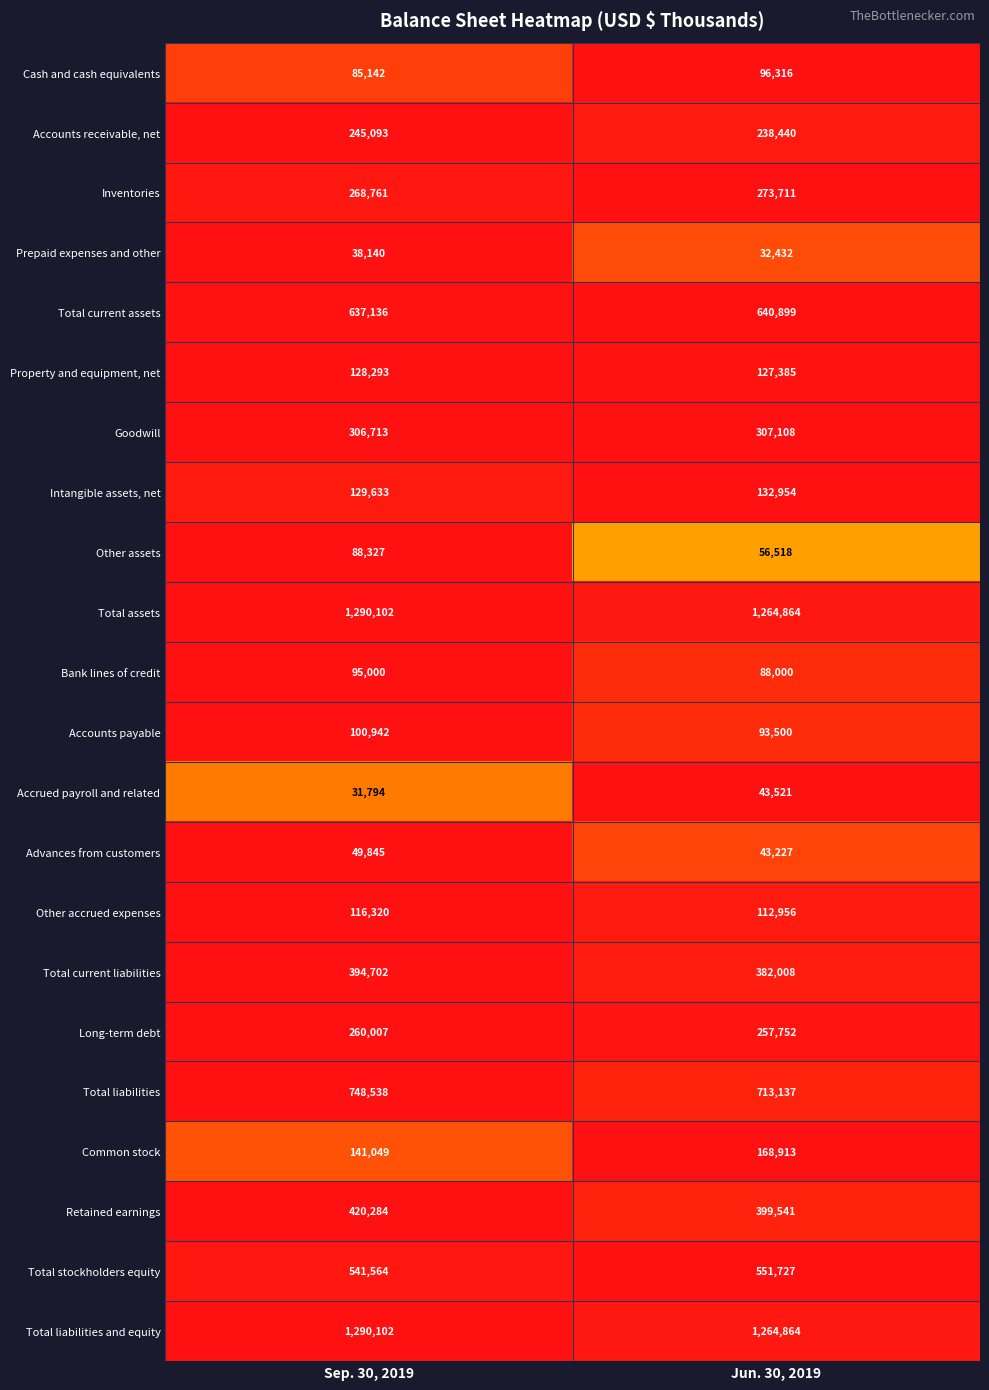

What is the approximate value of Other accrued expenses at Jun. 30, 2019, to the nearest 100?

113000